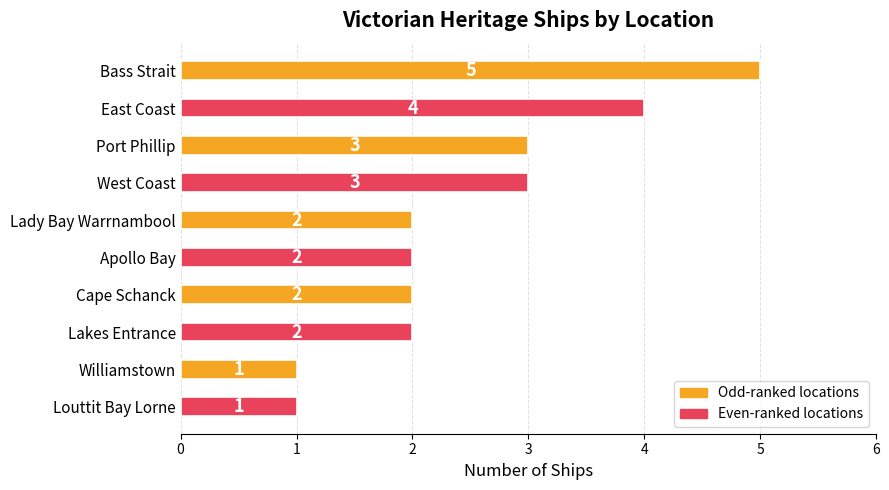

What is the greatest value displayed?

5